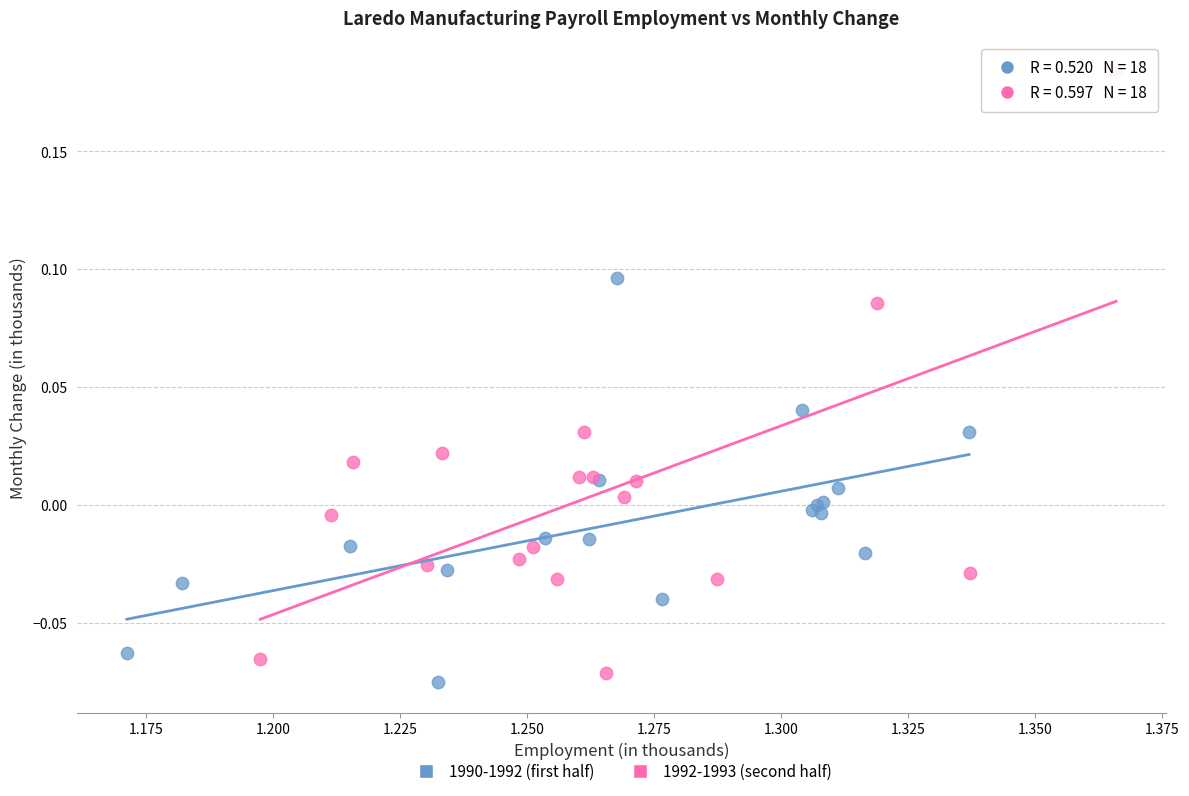

What are all the series names shown in the legend?

1990-1992 (first half), 1992-1993 (second half)